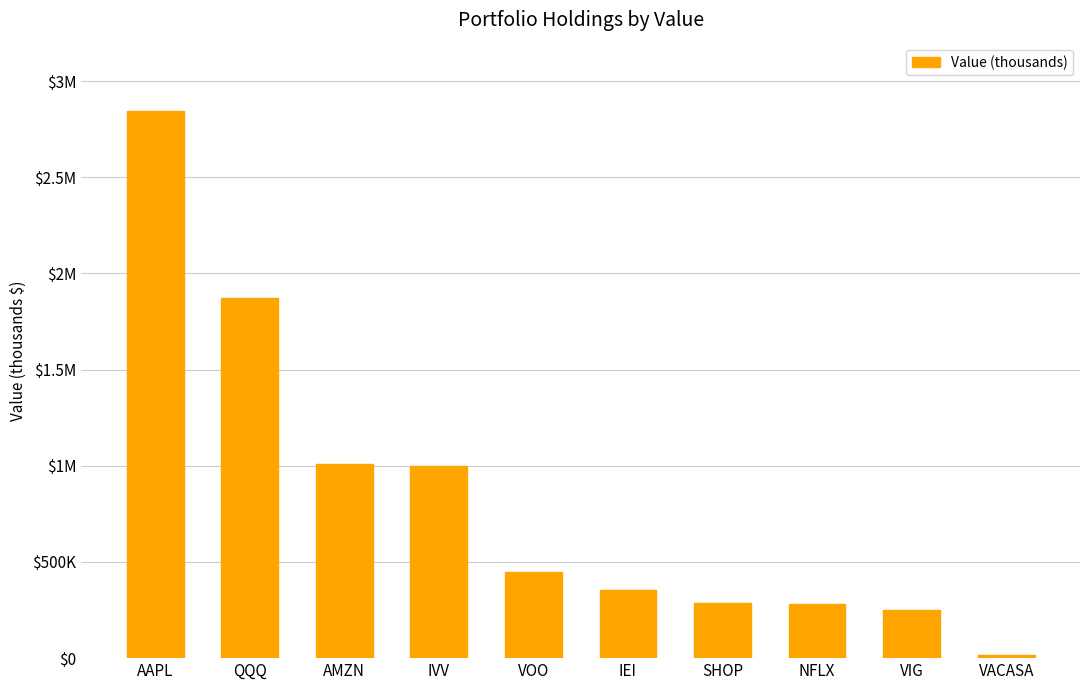

What is the value of the 3rd bar from the left?

1006790